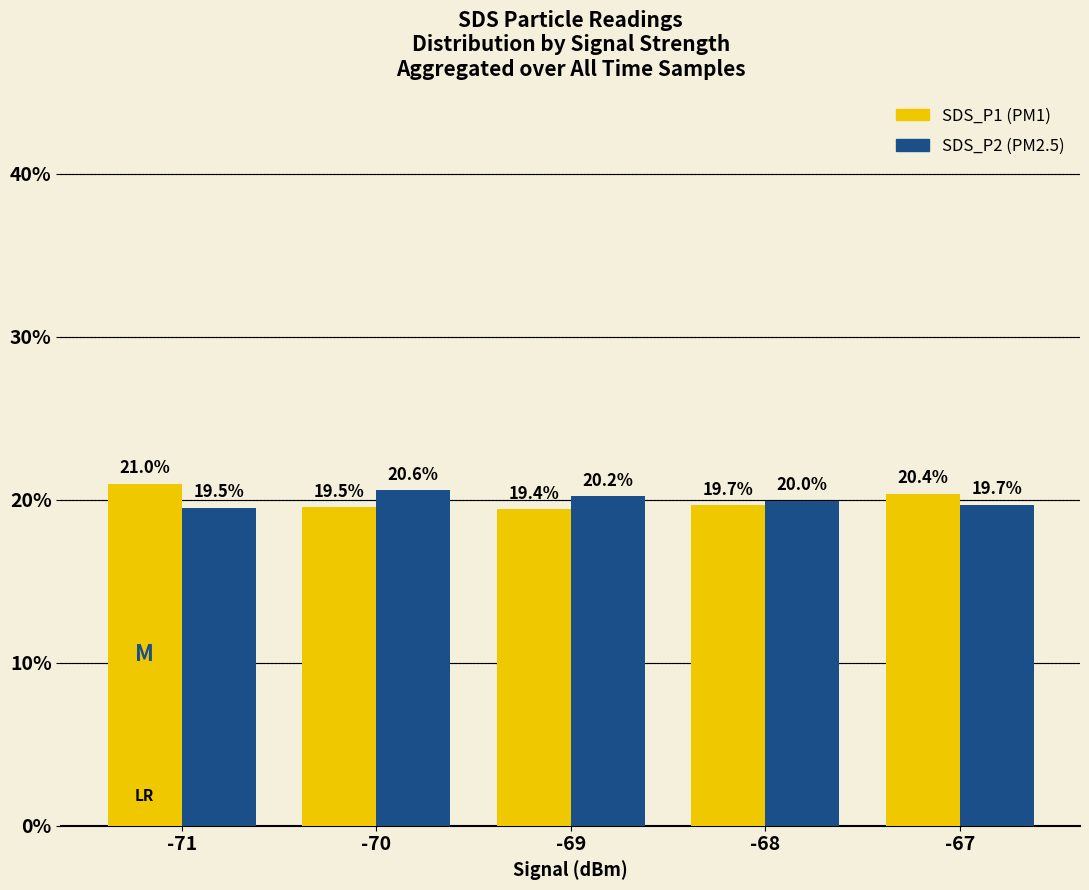

What is the difference between the highest and lowest values at -68?

0.3